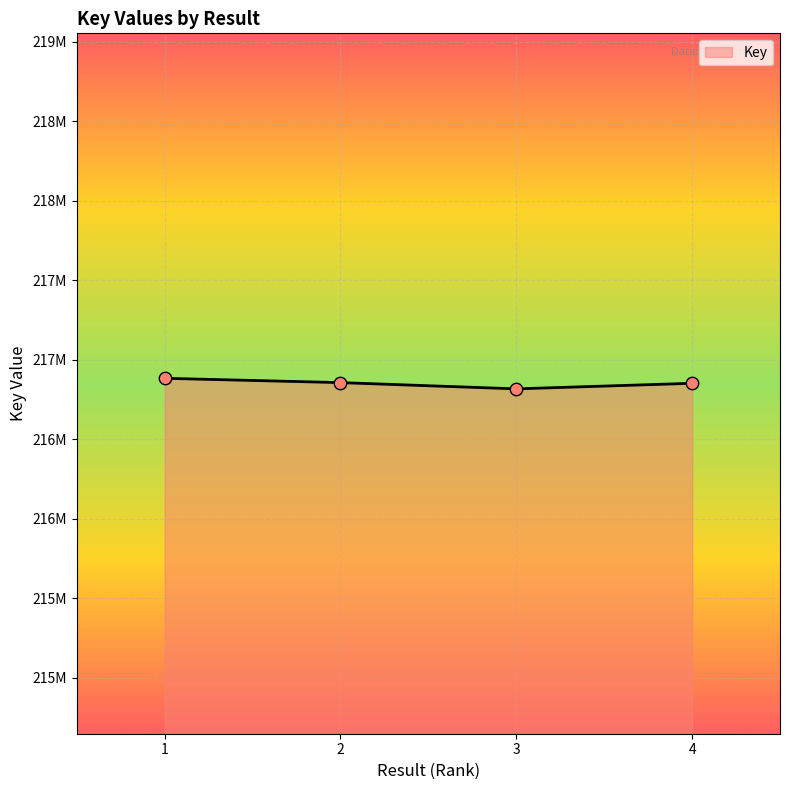

Between 4 and 2, which is larger?

2